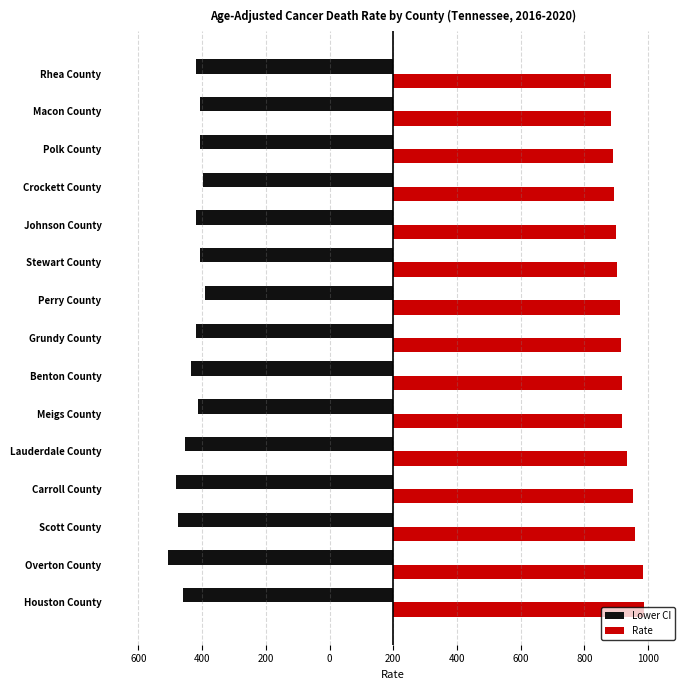

What are all the series names shown in the legend?

Lower CI, Rate